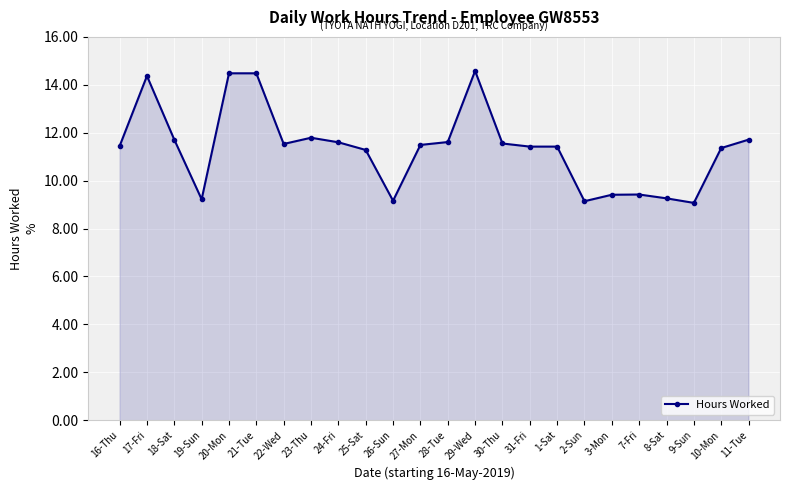

What is the label of the 12th point from the right?

28-Tue